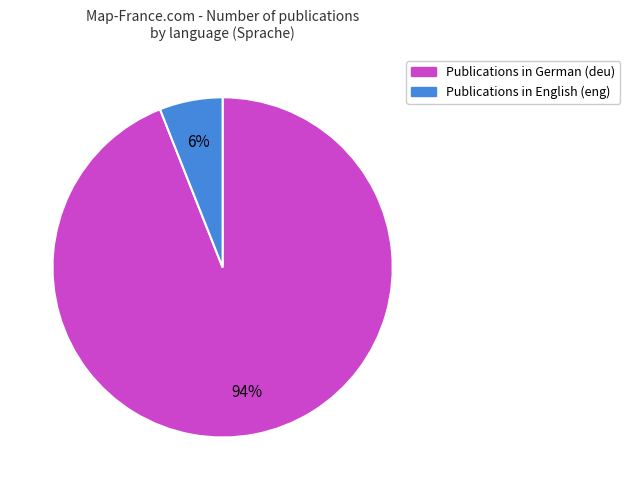

Is there a majority slice in this chart?

Yes